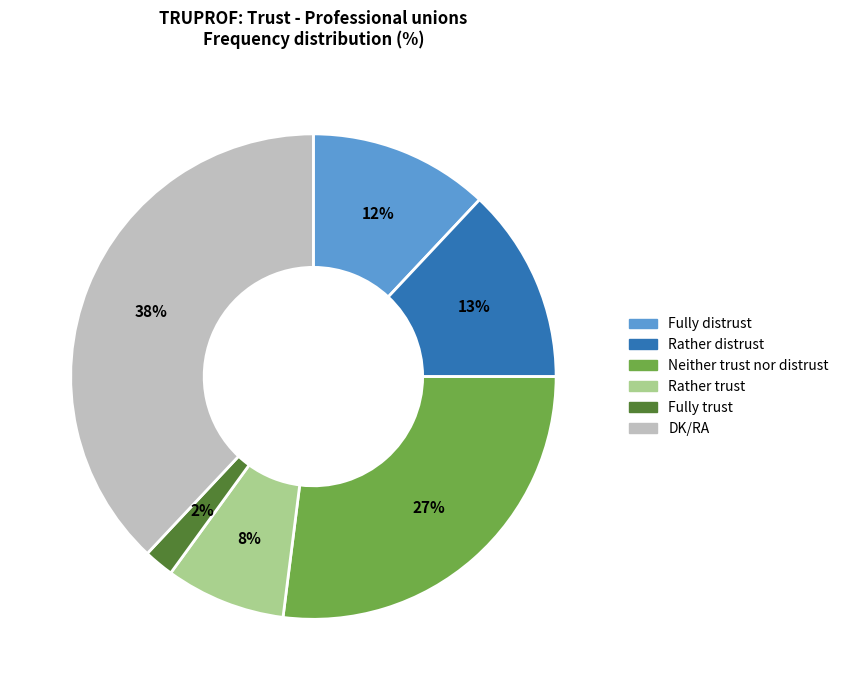

Do Rather distrust and Neither trust nor distrust together represent more than half of the pie?

No